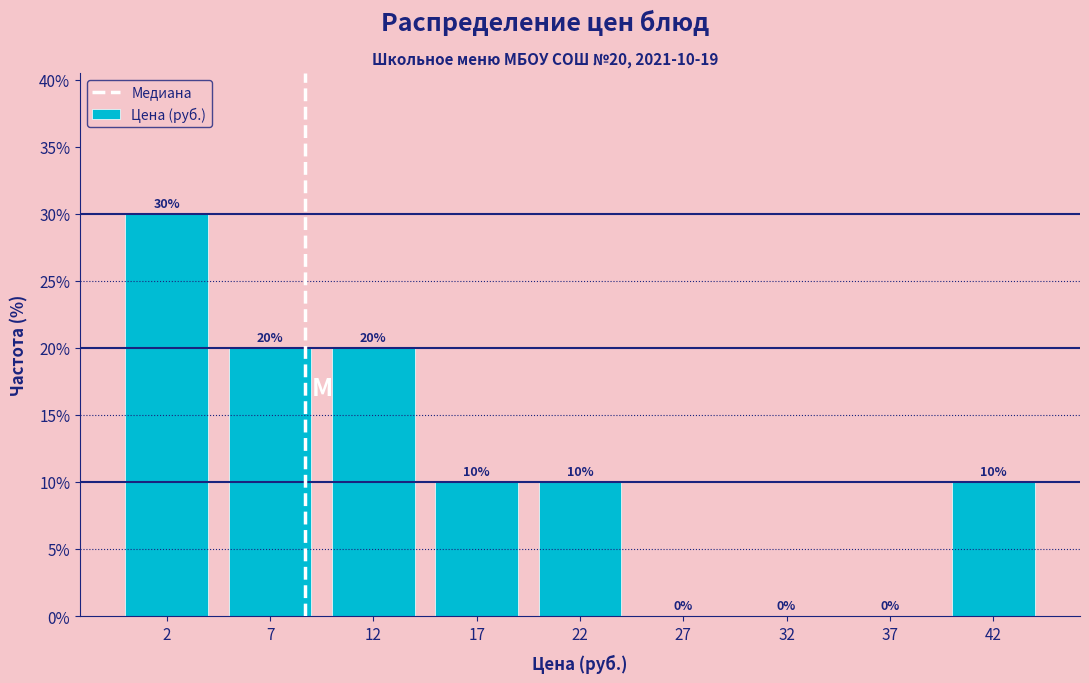

Reading left to right, what are all the values shown in this chart?

2=30	7=20	12=20	17=10	22=10	27=0	32=0	37=0	42=10